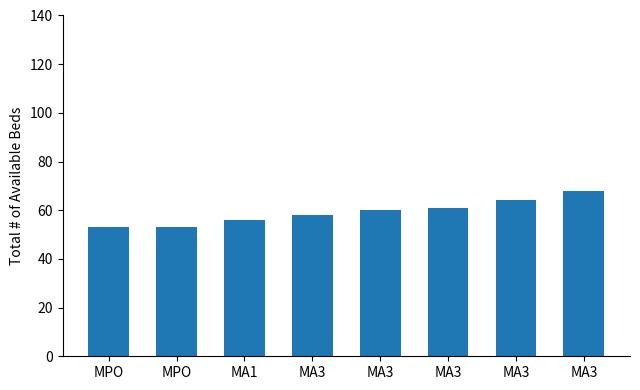

Are the bars horizontal?

No